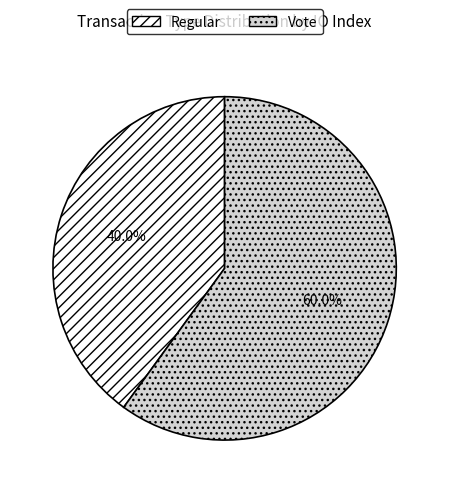

To the nearest percent, what portion does Vote represent?

60%